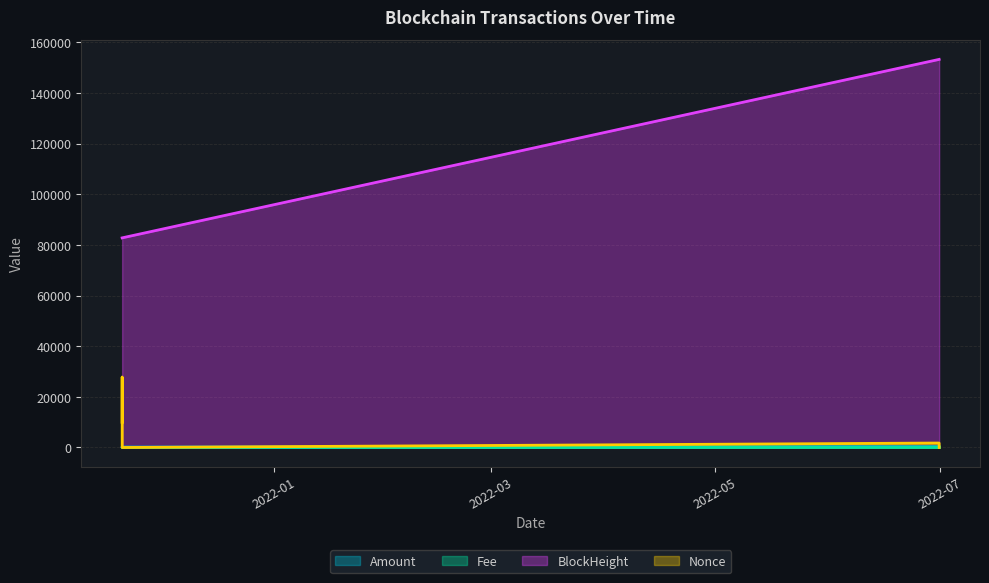

What is the average value of the Nonce series?

6597.3